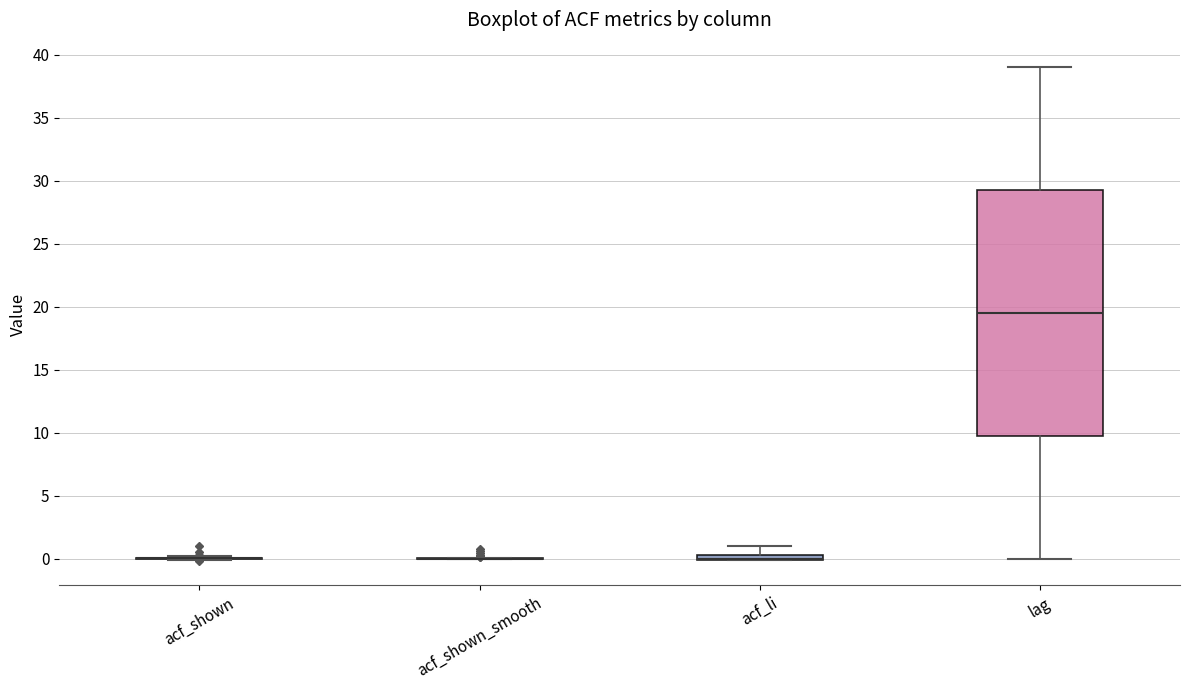

Comparing the boxes themselves (not the whiskers), which one is the tallest?

lag